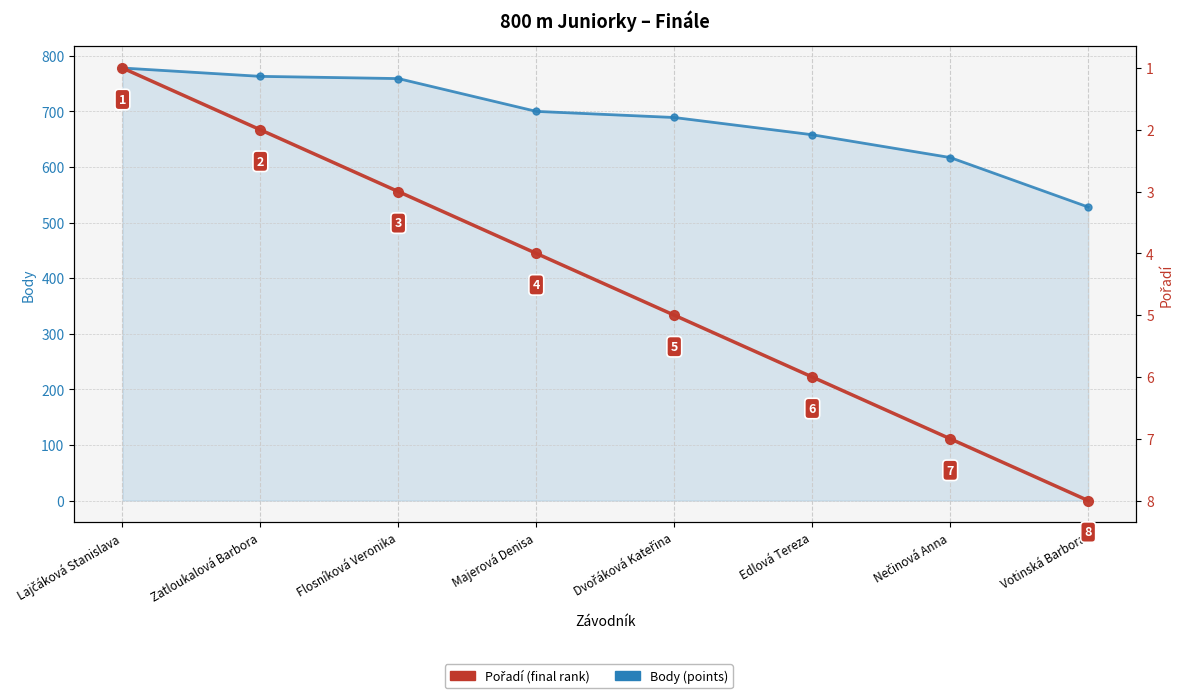

List the series in order of their peak value, highest first.

Body, Pořadí